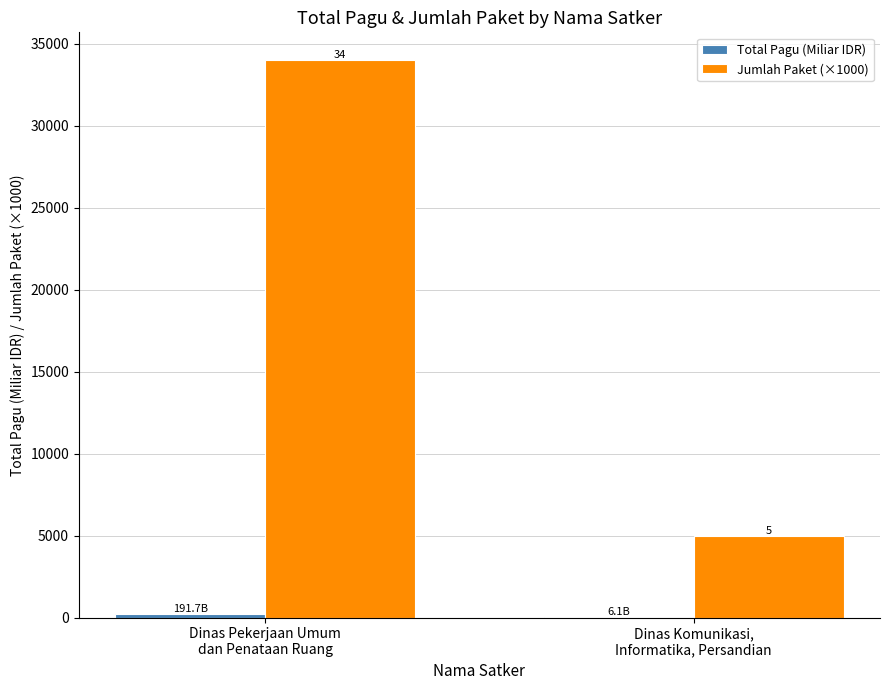

Are the bars horizontal?

No